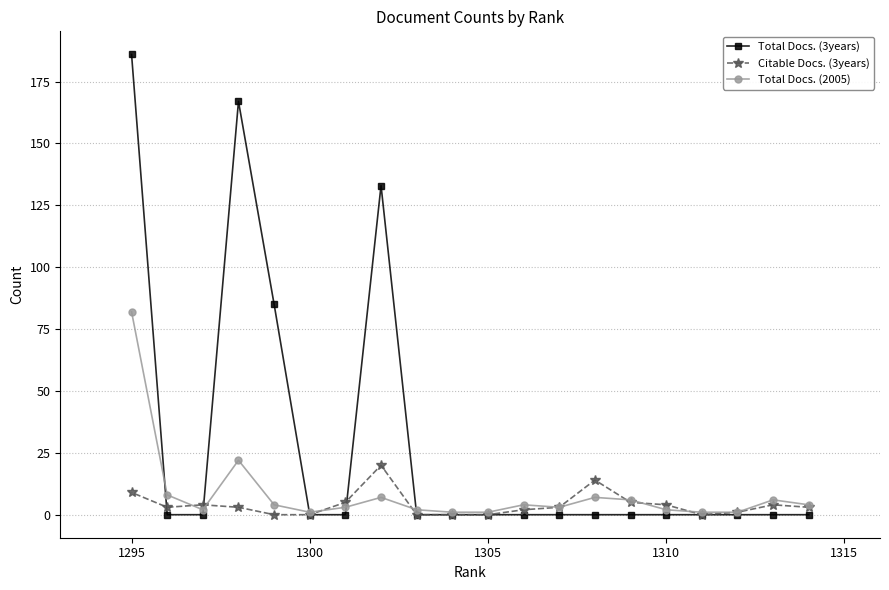

Which category has the highest value in the Total Docs. (2005) series?

1295